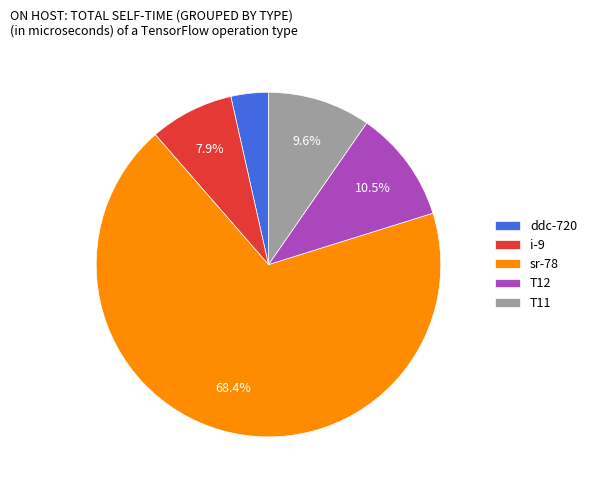

True or false: T12 accounts for 16% of the total.

False